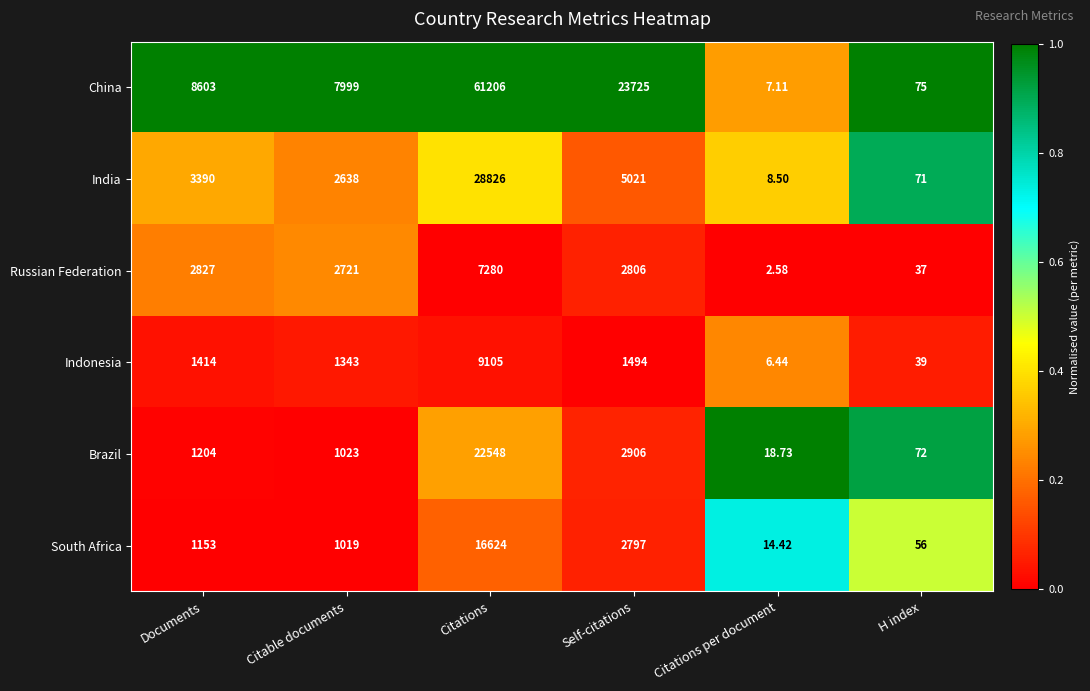

What is the total value across all series at Self-citations?

38749.0